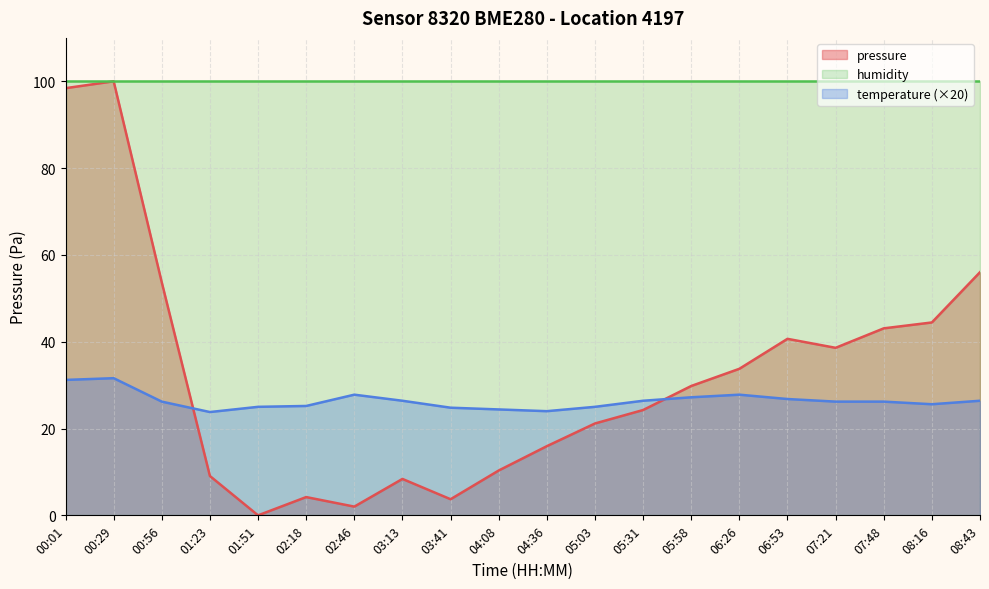

Which label corresponds to the smallest value in the chart?

01:51